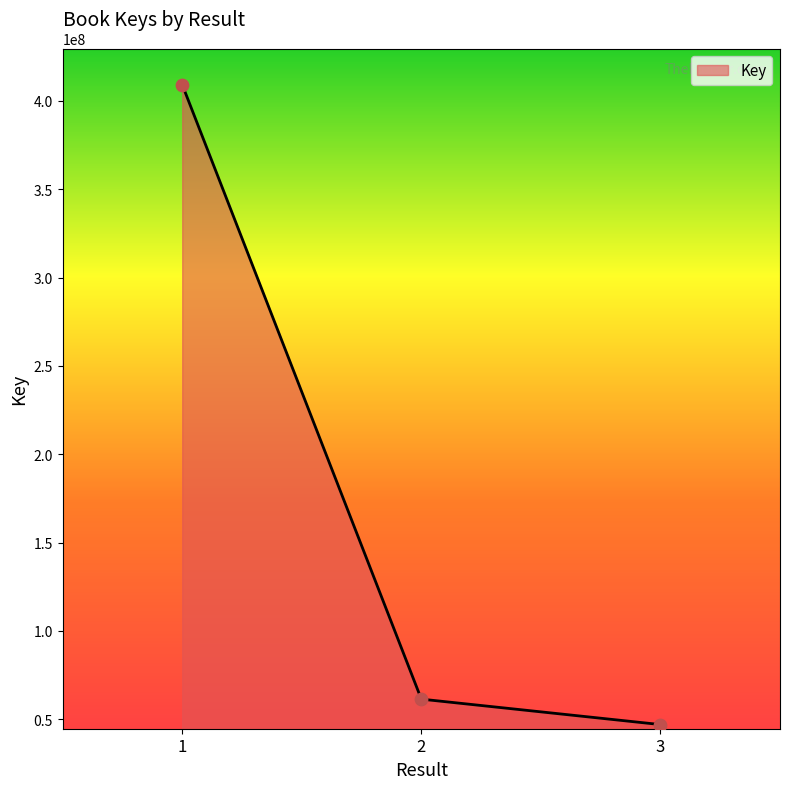

What is the change in value from 1 to 3?

-362143772